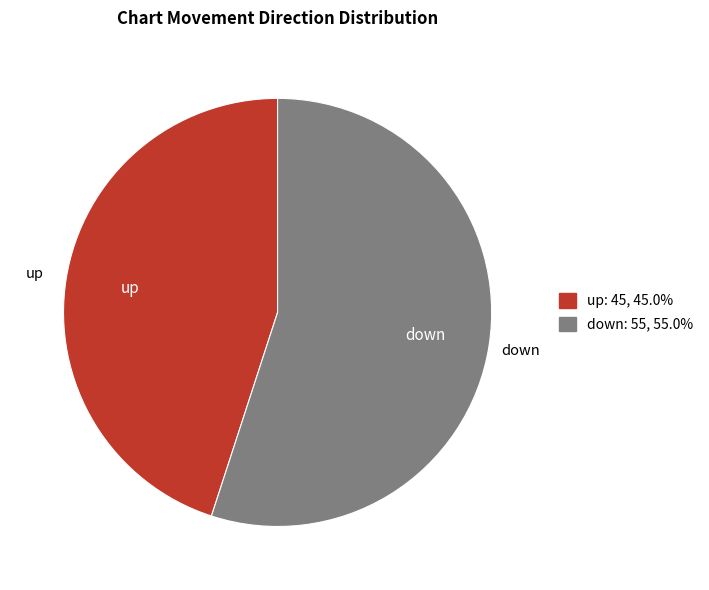

What is the majority slice?

down